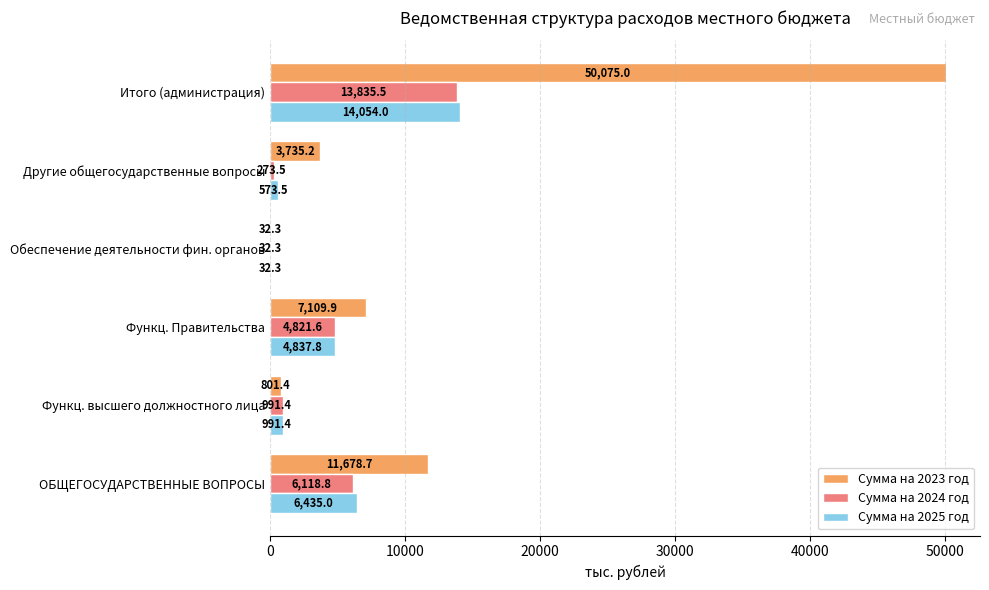

The value of Сумма на 2024 год at Обеспечение деятельности фин. органов is 32.3. True or false?

True